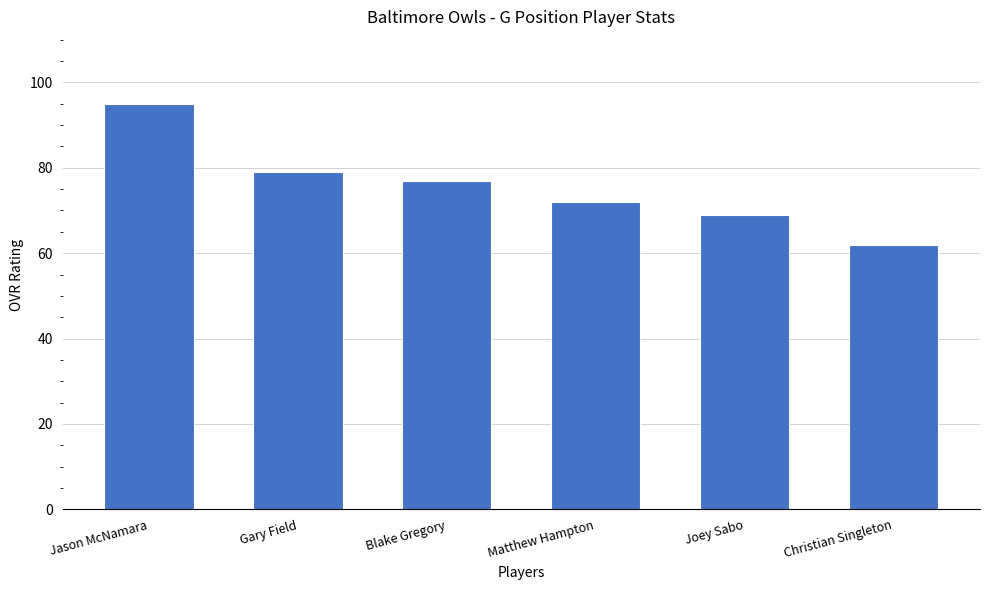

Are the bars grouped side by side (vs. stacked)?

No